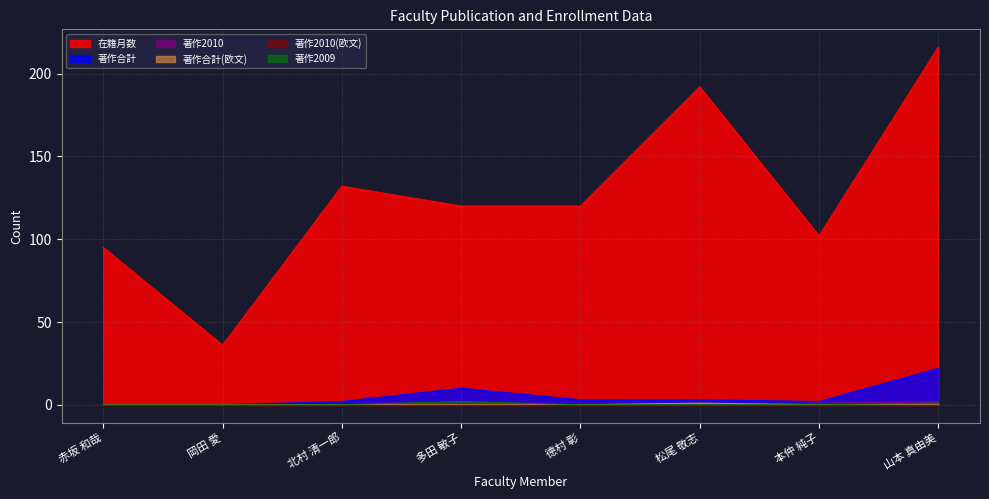

Does the chart have visible grid lines?

Yes